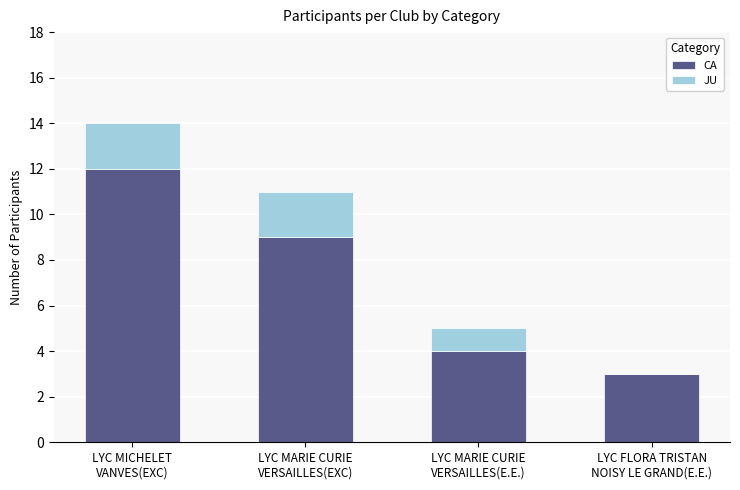

Count the number of data series in this chart.

2